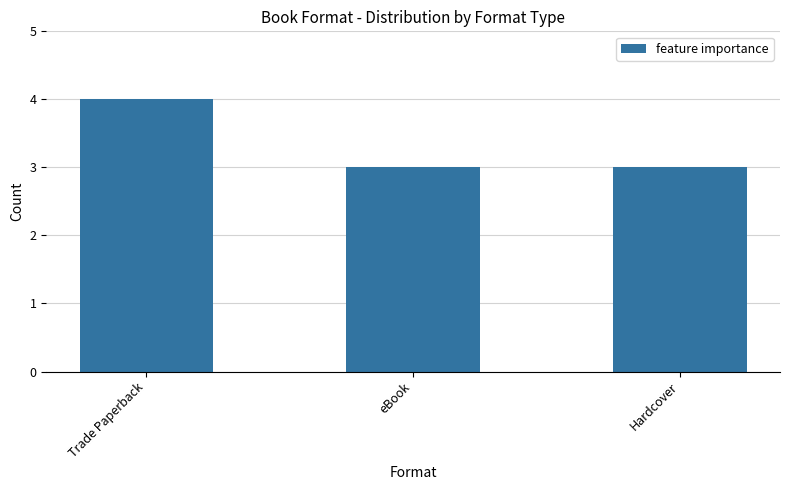

What is the difference between the maximum and second lowest values?

1